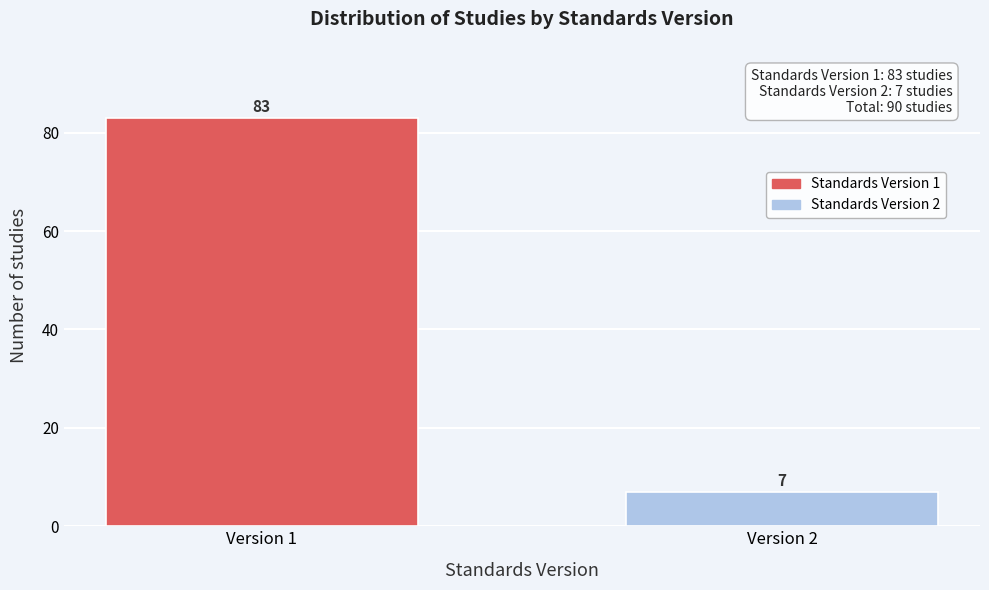

Reading right to left, transcribe all the data shown in this chart.

Version 2=7	Version 1=83